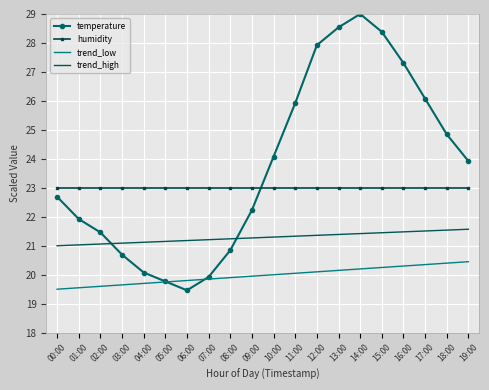

What is the total value across all series at 17:00?

90.9